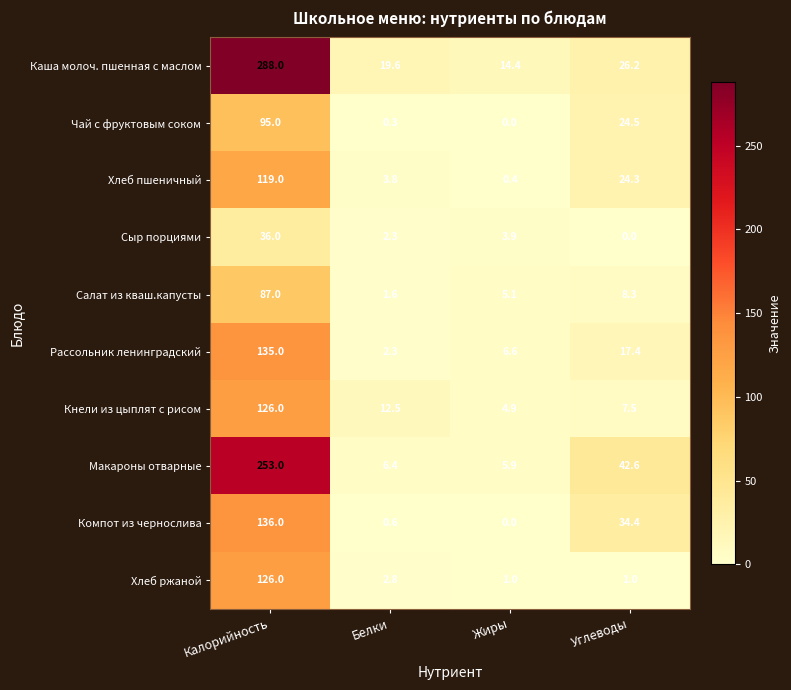

What is the maximum value shown in the chart?

288.0